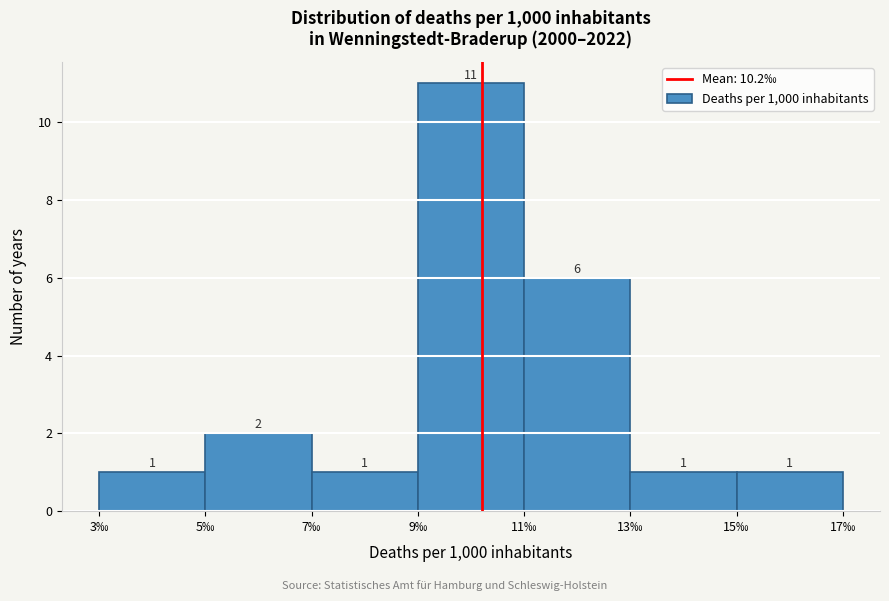

How tall is the bar that spans 5 to 7 on the x-axis?

2